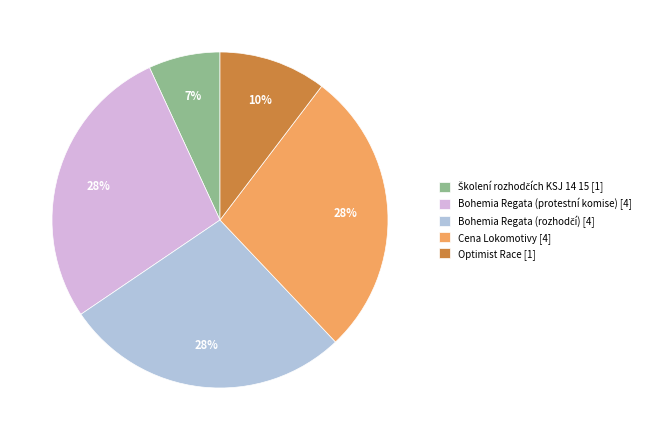

Do Bohemia Regata (protestní komise) [4] and Optimist Race [1] together represent more than half of the pie?

No